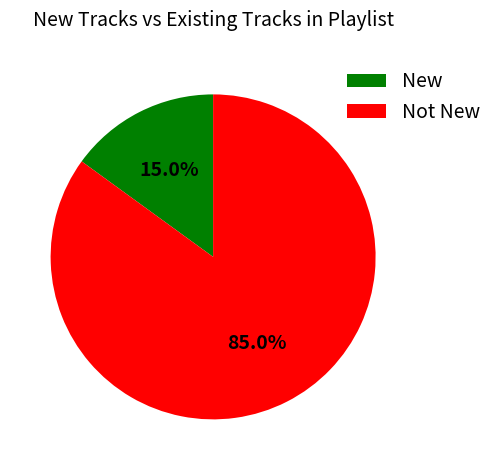

Between Not New and New, which is larger?

Not New